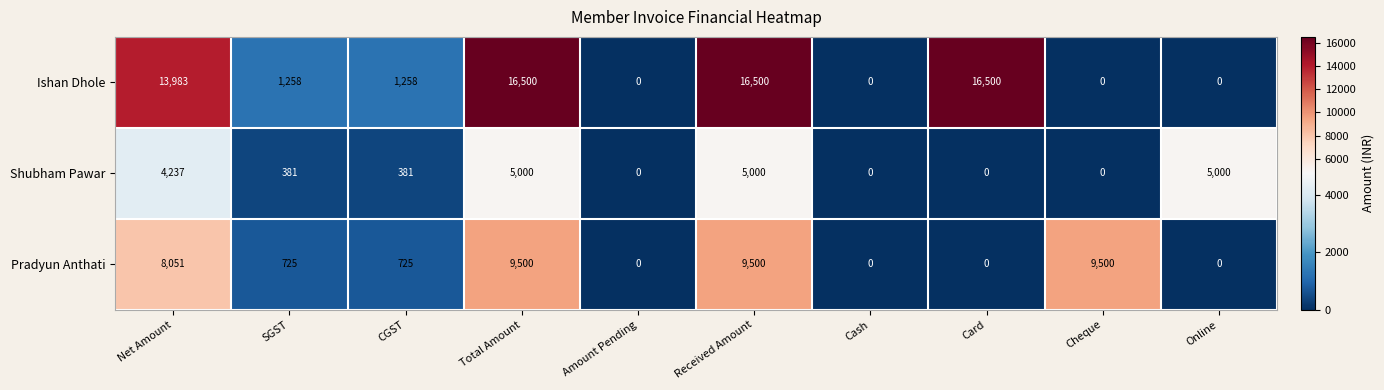

At how many categories does at least one series exceed 10297?

4